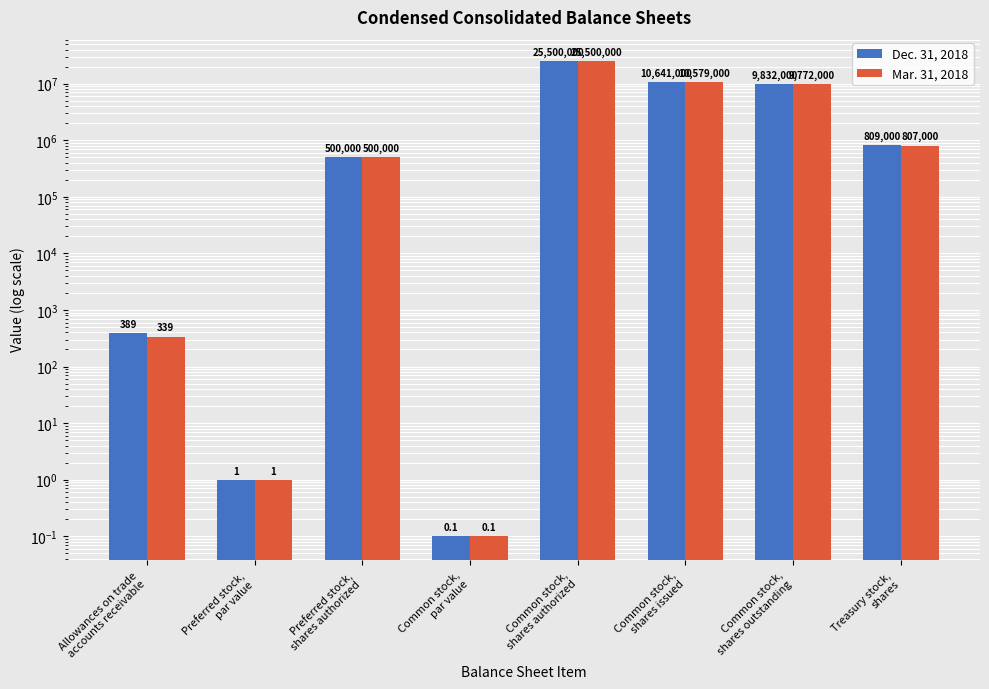

What is the label of the 2nd bar from the right?

Common stock,
shares outstanding